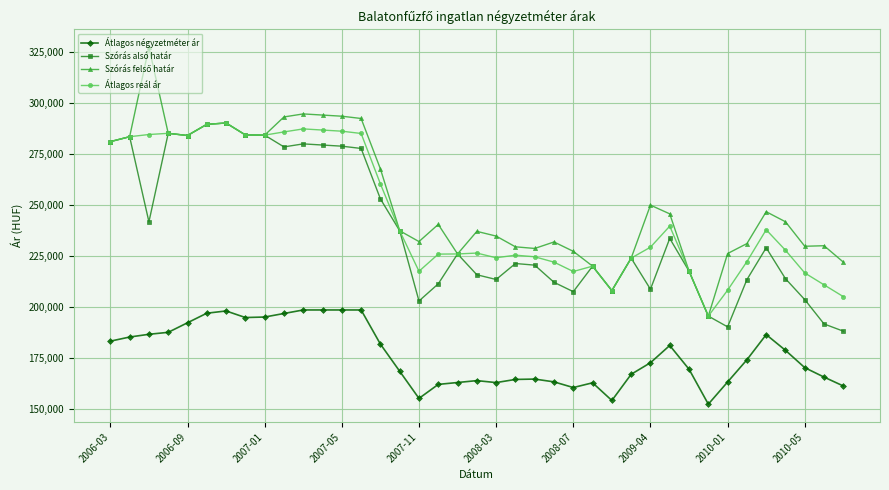

True or false: Átlagos négyzetméter ár has more than 0 interior local peaks.

True